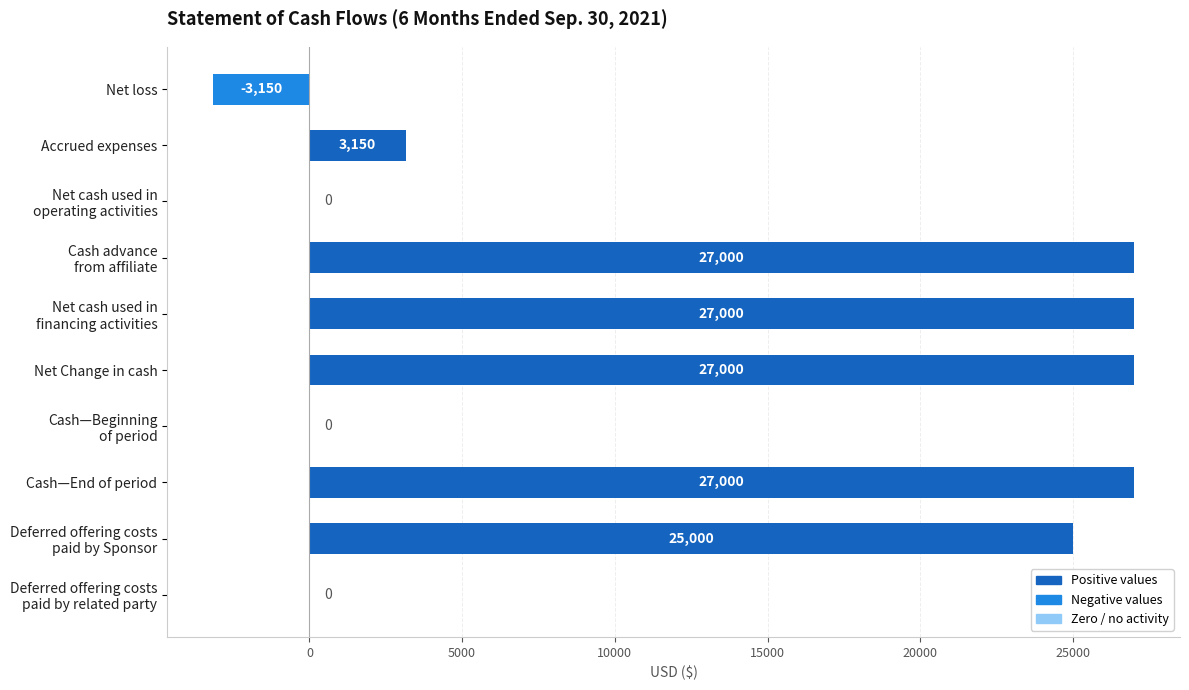

True or false: the data shows 27000 at Net Change in cash.

True